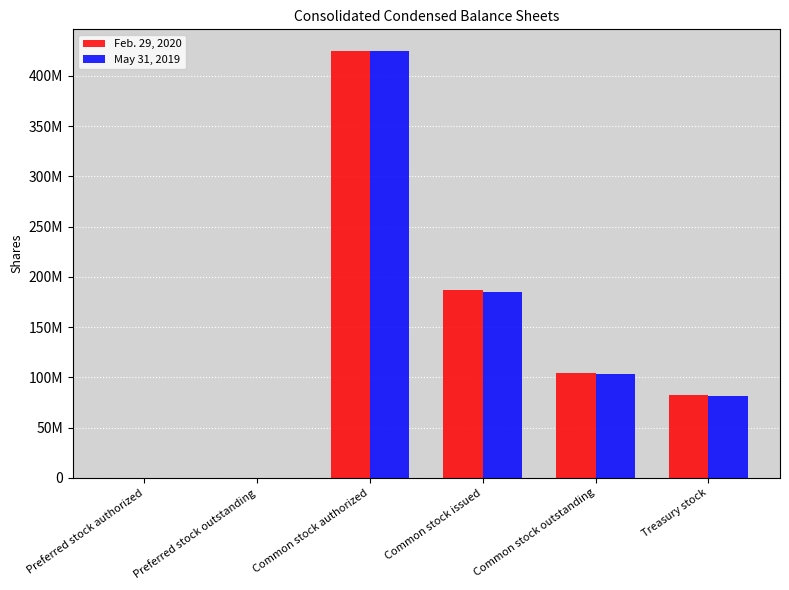

Rank the series at Common stock issued from highest to lowest value.

Feb. 29, 2020, May 31, 2019